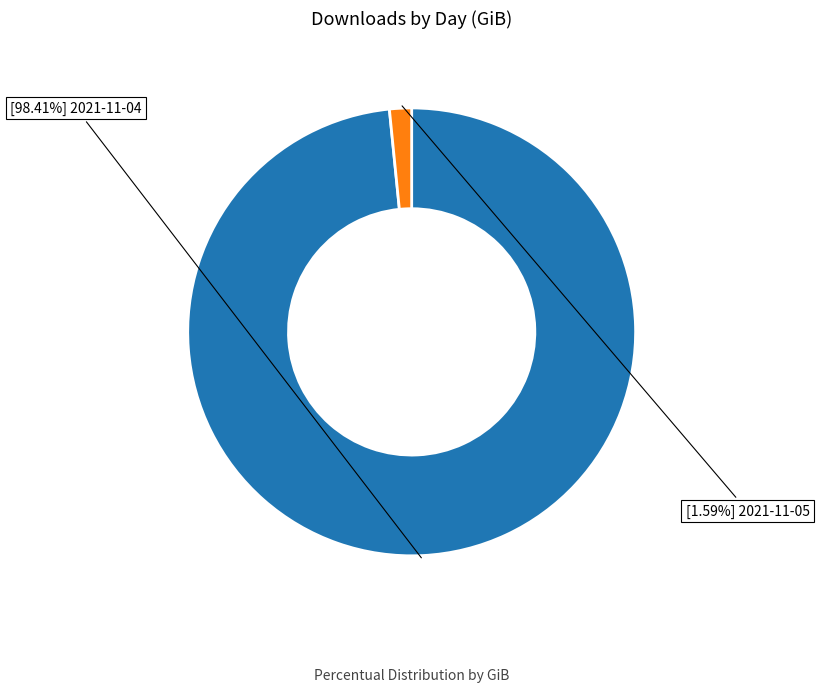

Does any single category account for the majority?

Yes